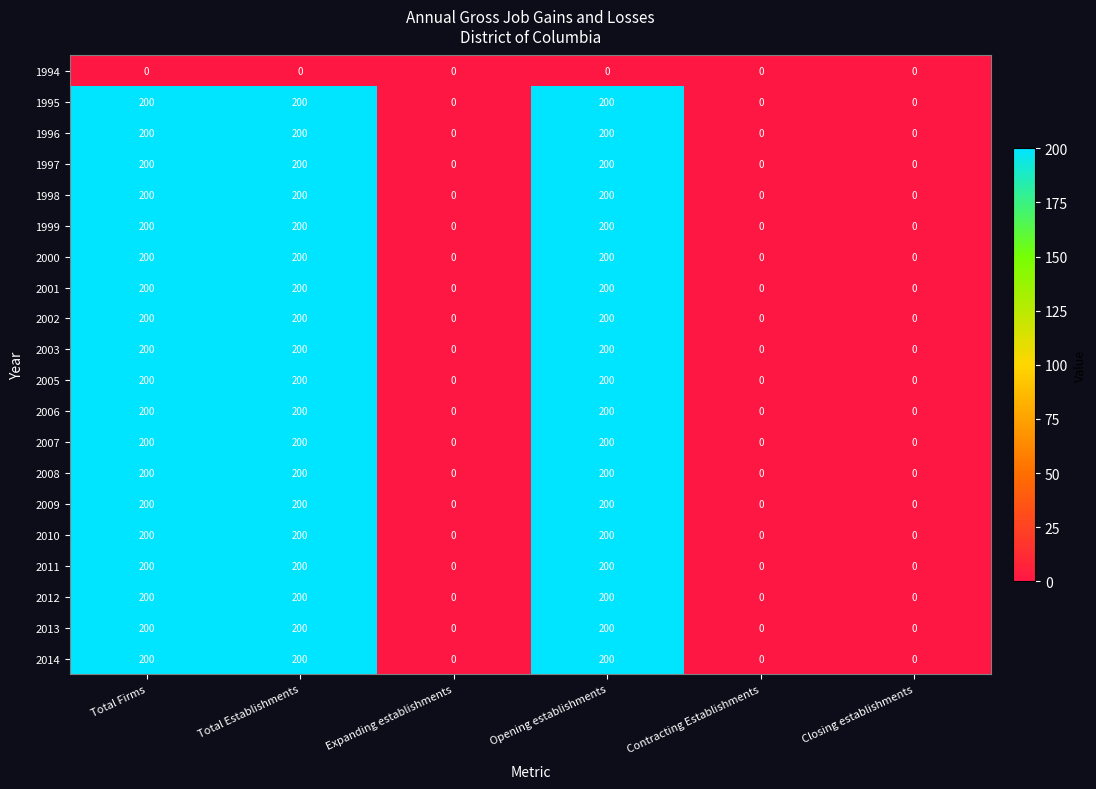

What is the spread (max minus min) of values at Opening establishments?

200